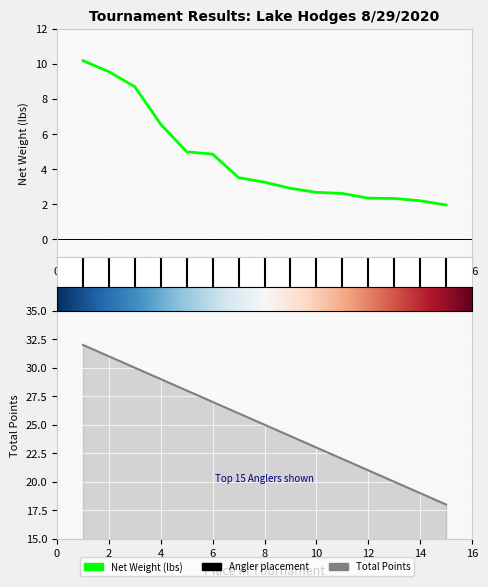

Which series has the largest total across all categories?

Total Points